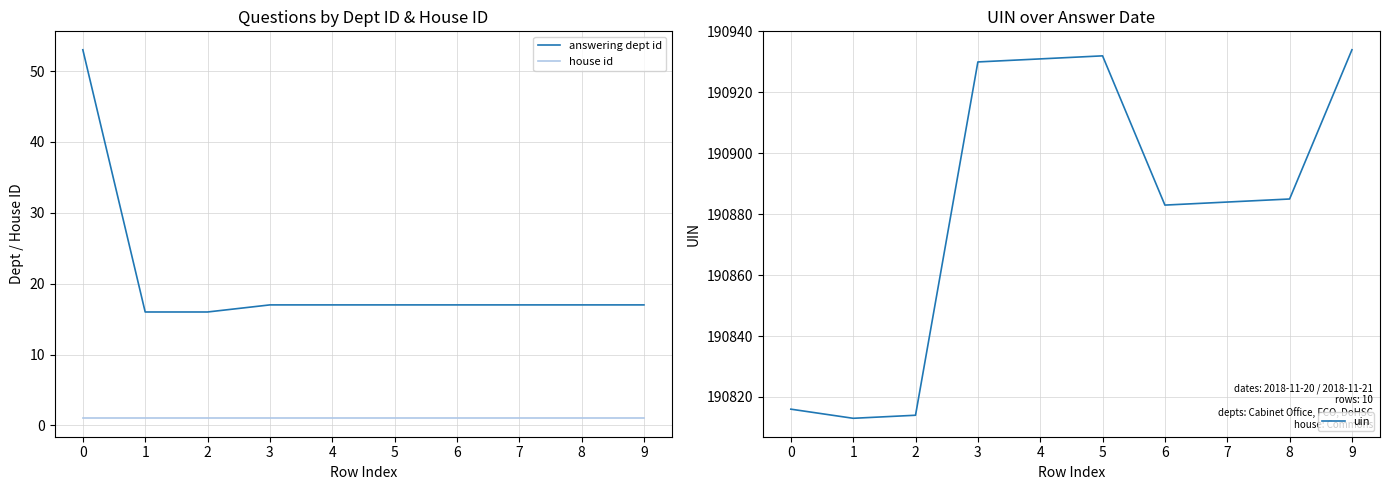

What is the highest value of the house id series?

1